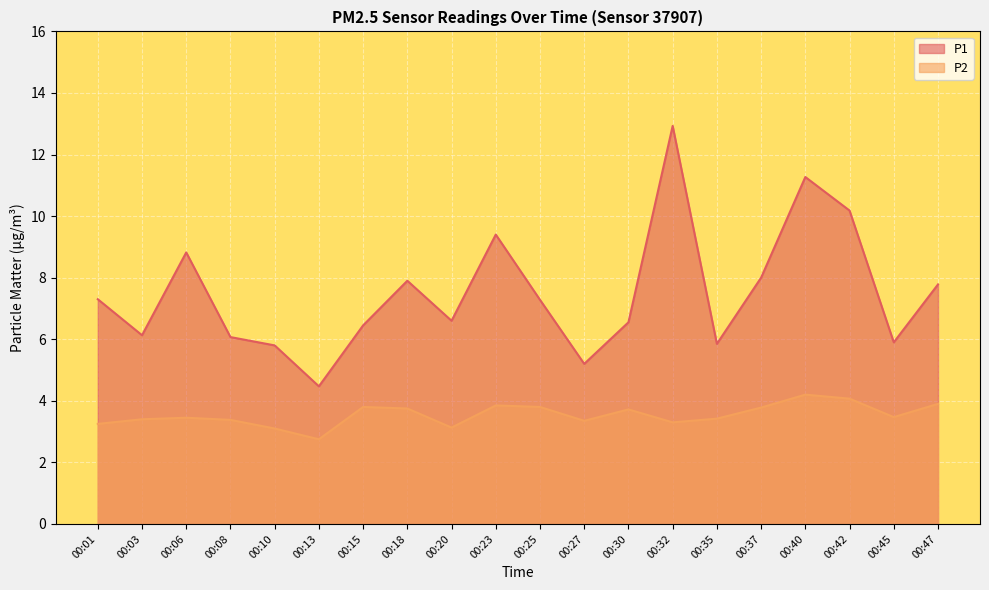

True or false: P1 has a value of 6.1 at 00:03.

True